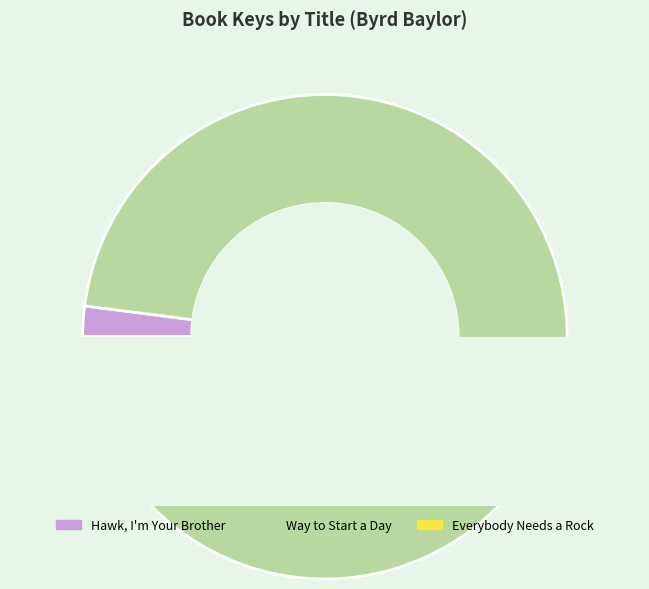

Does Way to Start a Day represent more than half of the total?

Yes